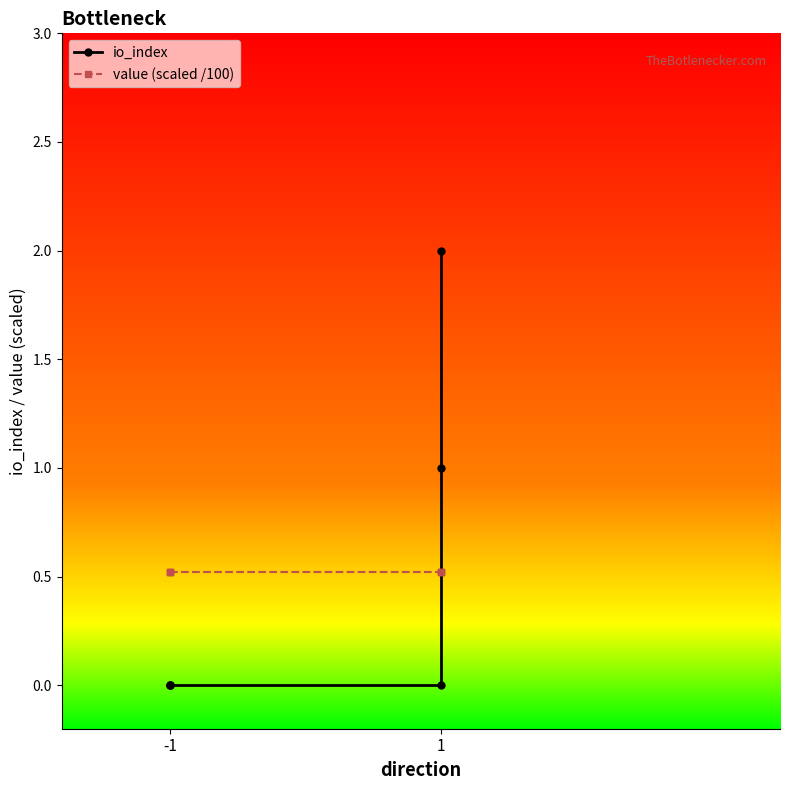

Rank the series by their average value, from lowest to highest.

io_index, value (scaled /100)